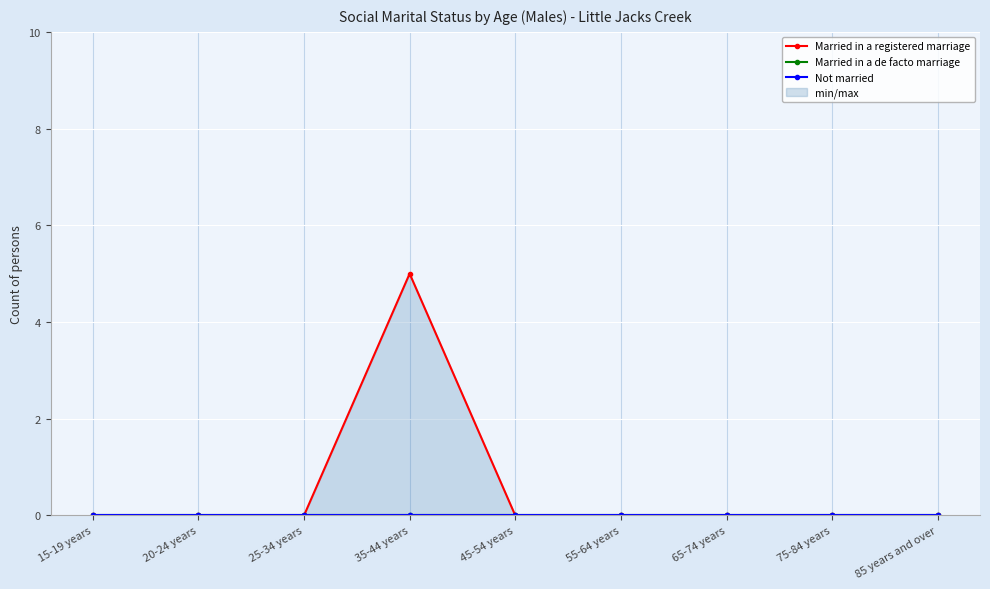

What are all the series names shown in the legend?

Married in a registered marriage, Married in a de facto marriage, Not married